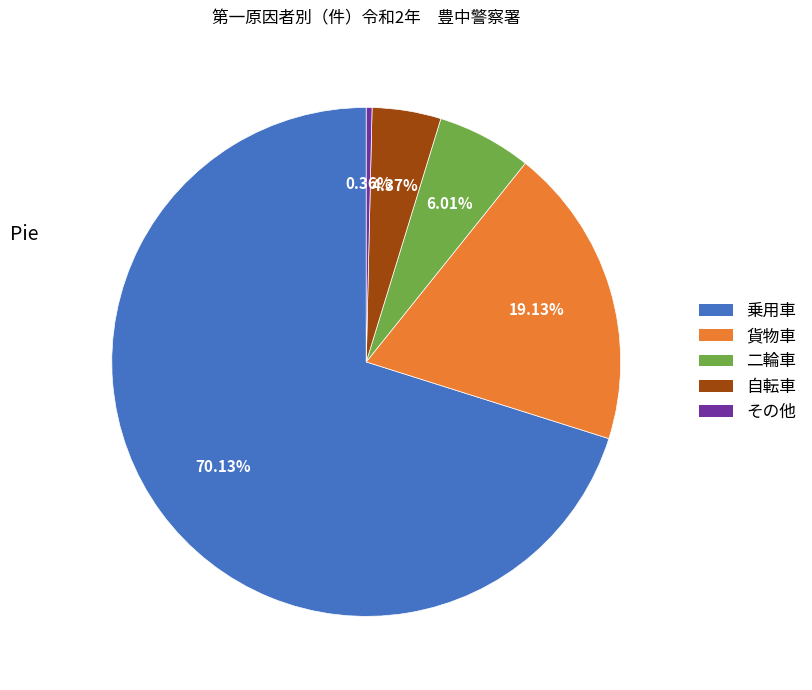

True or false: 乗用車 accounts for 85% of the total.

False